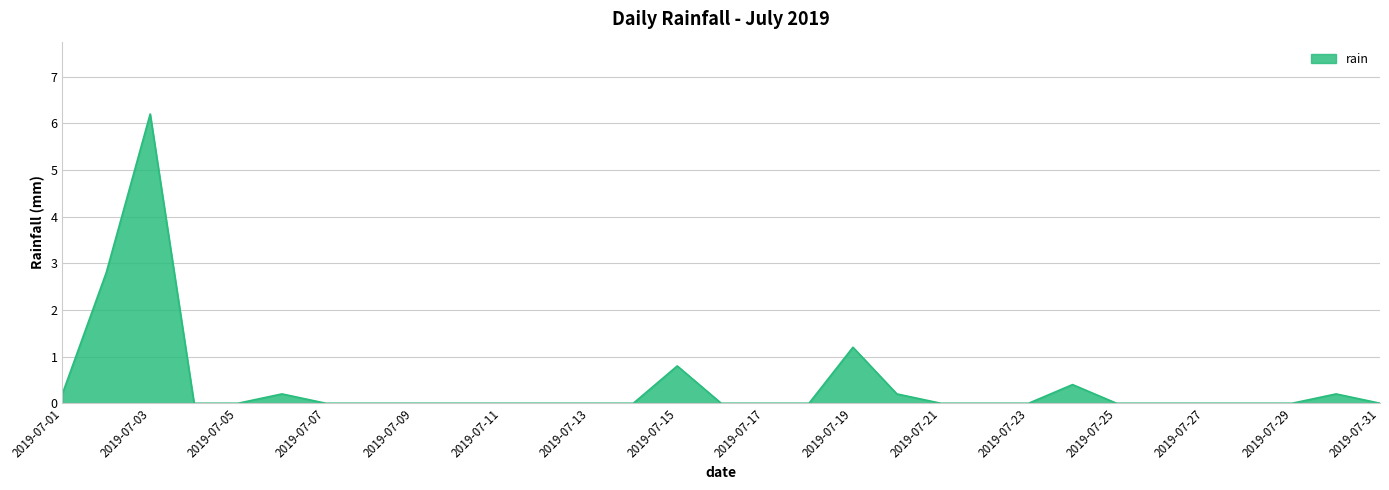

What is the greatest value displayed?

6.2